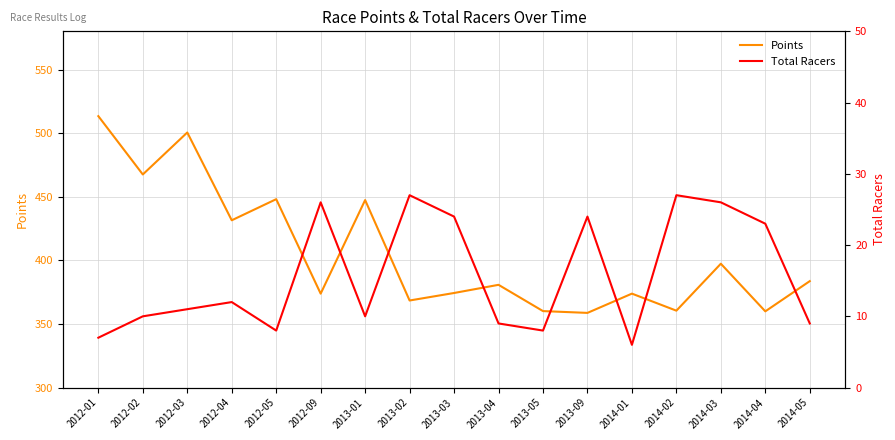

True or false: Total Racers and Points cross at least once.

False